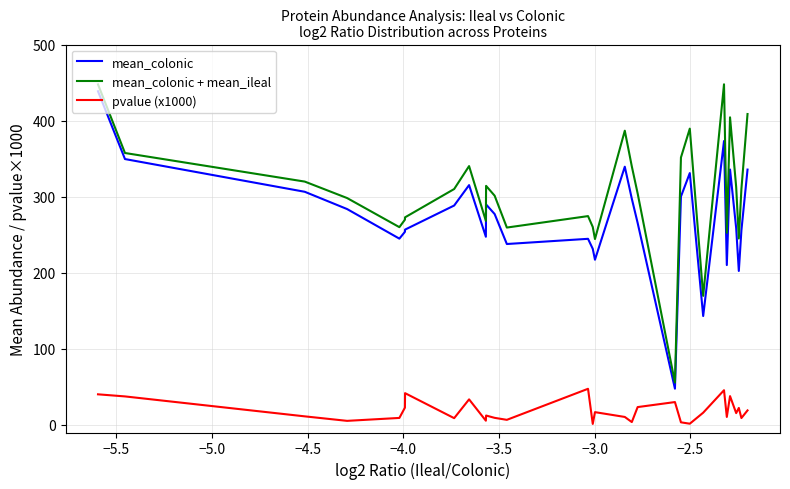

What is the difference between the maximum and minimum values in the mean_colonic series?

390.9